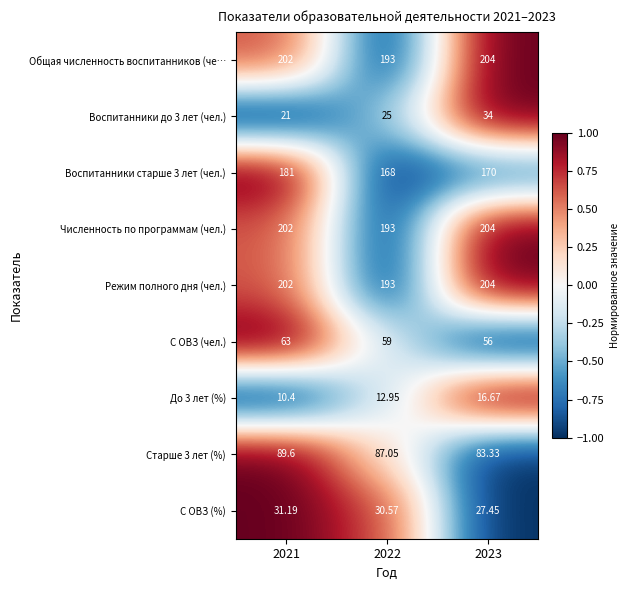

Is the value of Старше 3 лет (%) at 2021 greater than the value of С ОВЗ (чел.) at 2021?

Yes